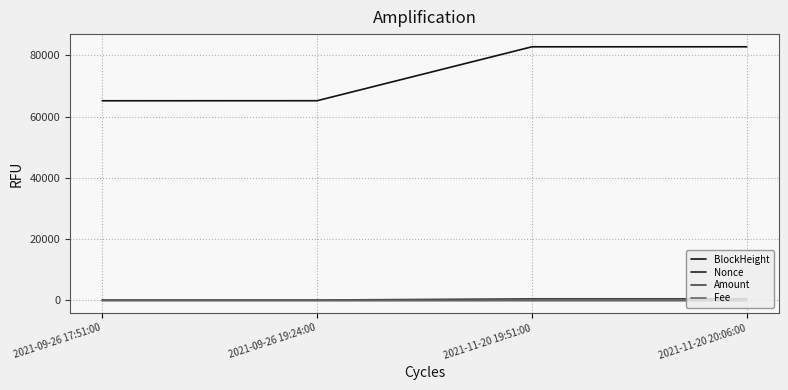

What are all the series names shown in the legend?

BlockHeight, Nonce, Amount, Fee